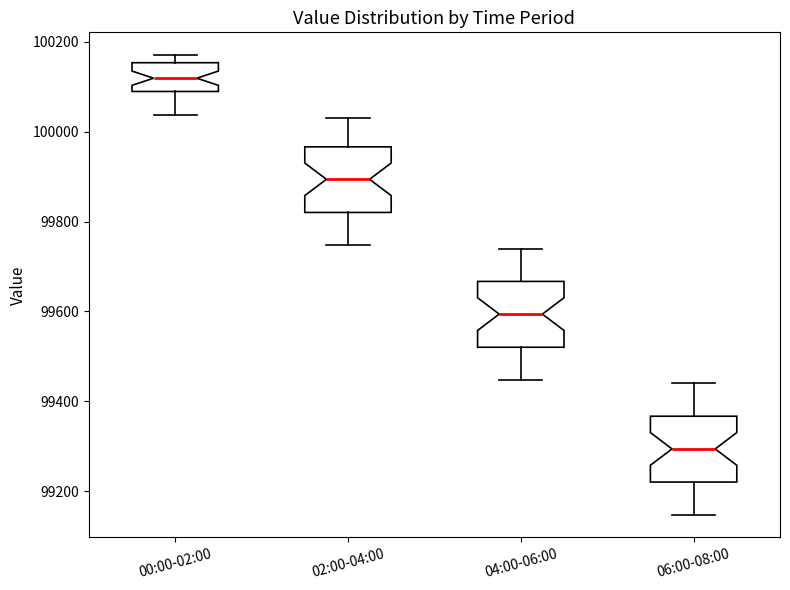

Reading left to right, transcribe this box plot: for each box, give where its median line is, the range the box spans, and where its two whiskers end, as read against the y-axis. The values are not printed on the chart, so give them approximately, as read against the axis.

00:00-02:00: median 100120, box 100080 to 100160, whiskers 100040 to 100180
02:00-04:00: median 99900, box 99820 to 99960, whiskers 99740 to 100040
04:00-06:00: median 99600, box 99520 to 99660, whiskers 99440 to 99740
06:00-08:00: median 99300, box 99220 to 99360, whiskers 99140 to 99440